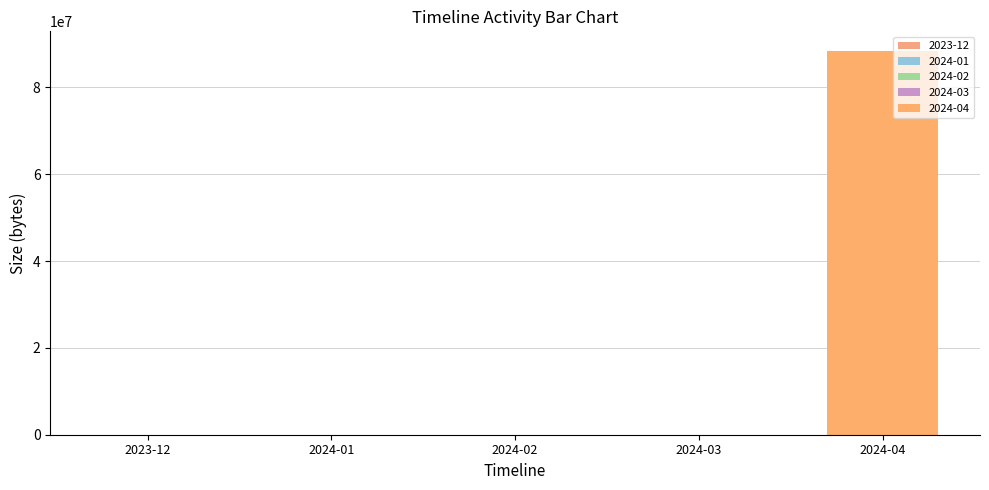

Does the chart contain any negative values?

No